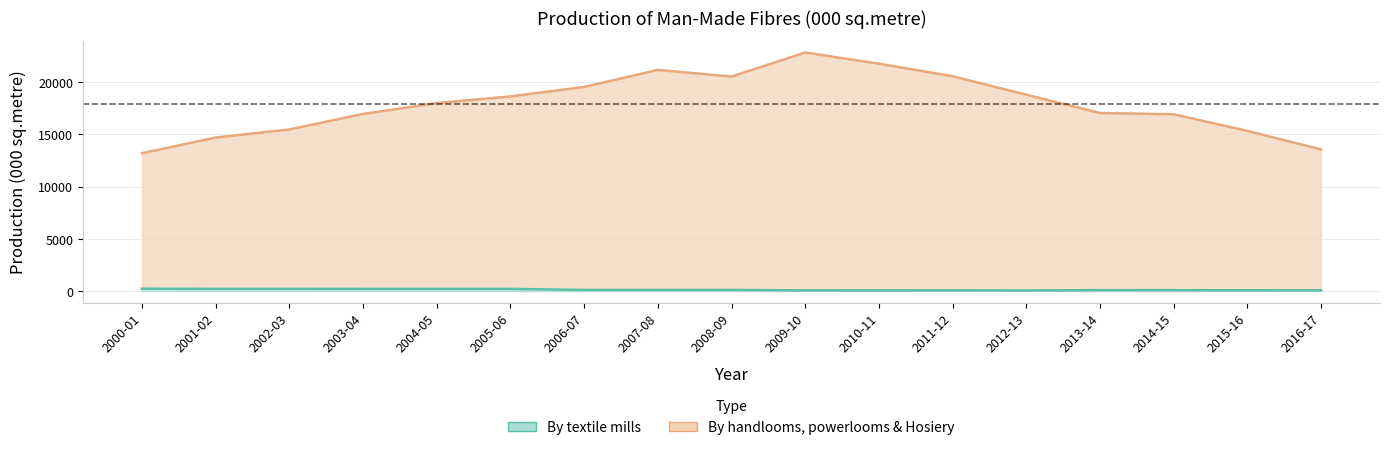

Count the number of data series in this chart.

2